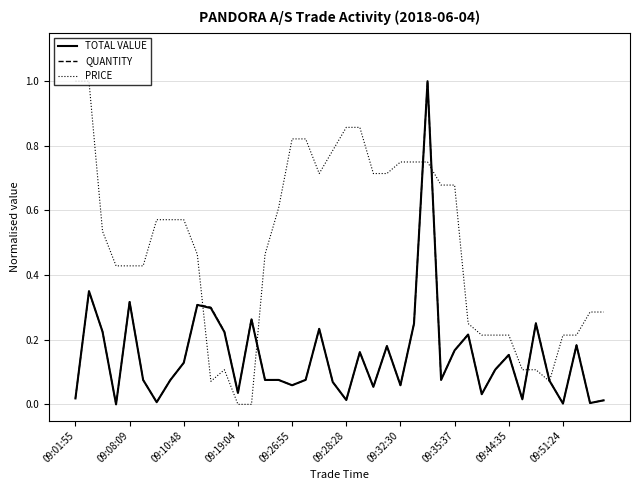

What is the greatest value displayed?

1.0